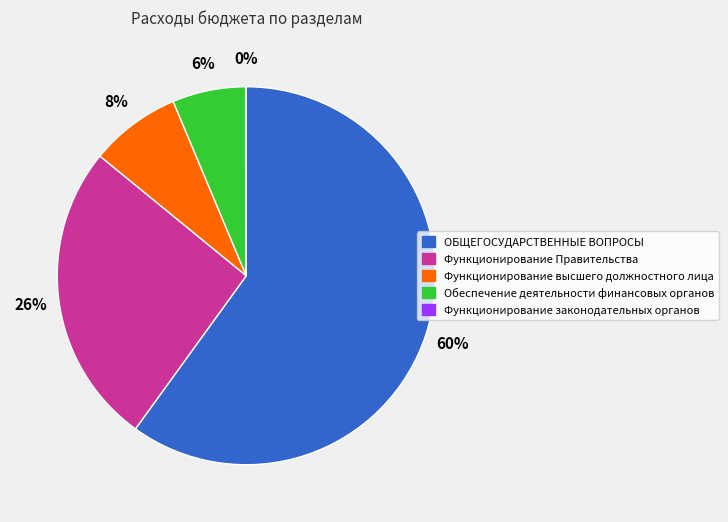

Between Функционирование Правительства and ОБЩЕГОСУДАРСТВЕННЫЕ ВОПРОСЫ, which is larger?

ОБЩЕГОСУДАРСТВЕННЫЕ ВОПРОСЫ